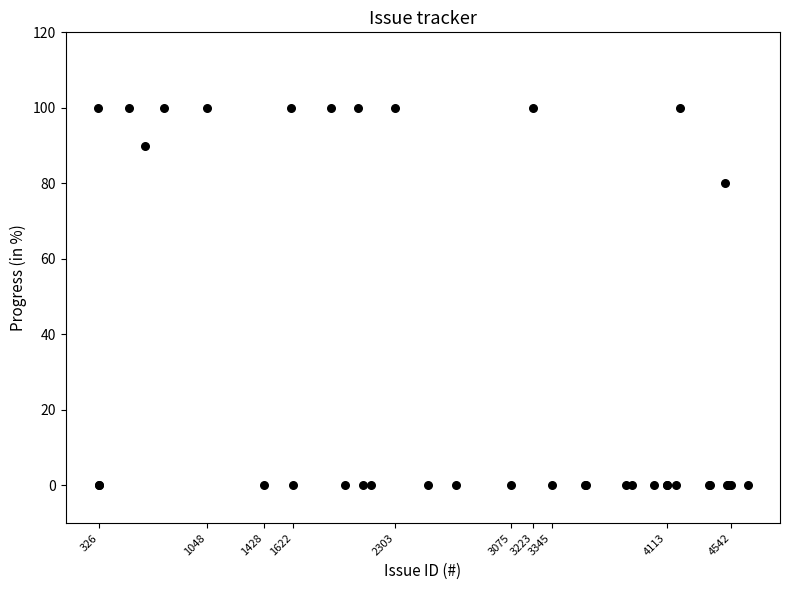

What Y value in the scatter plot is closest to 50?

80